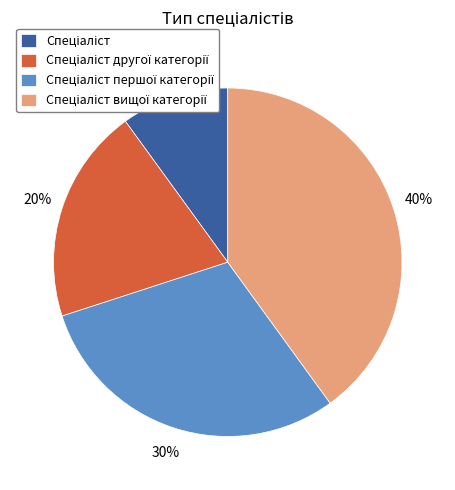

To the nearest percent, what is the average slice percentage?

25%